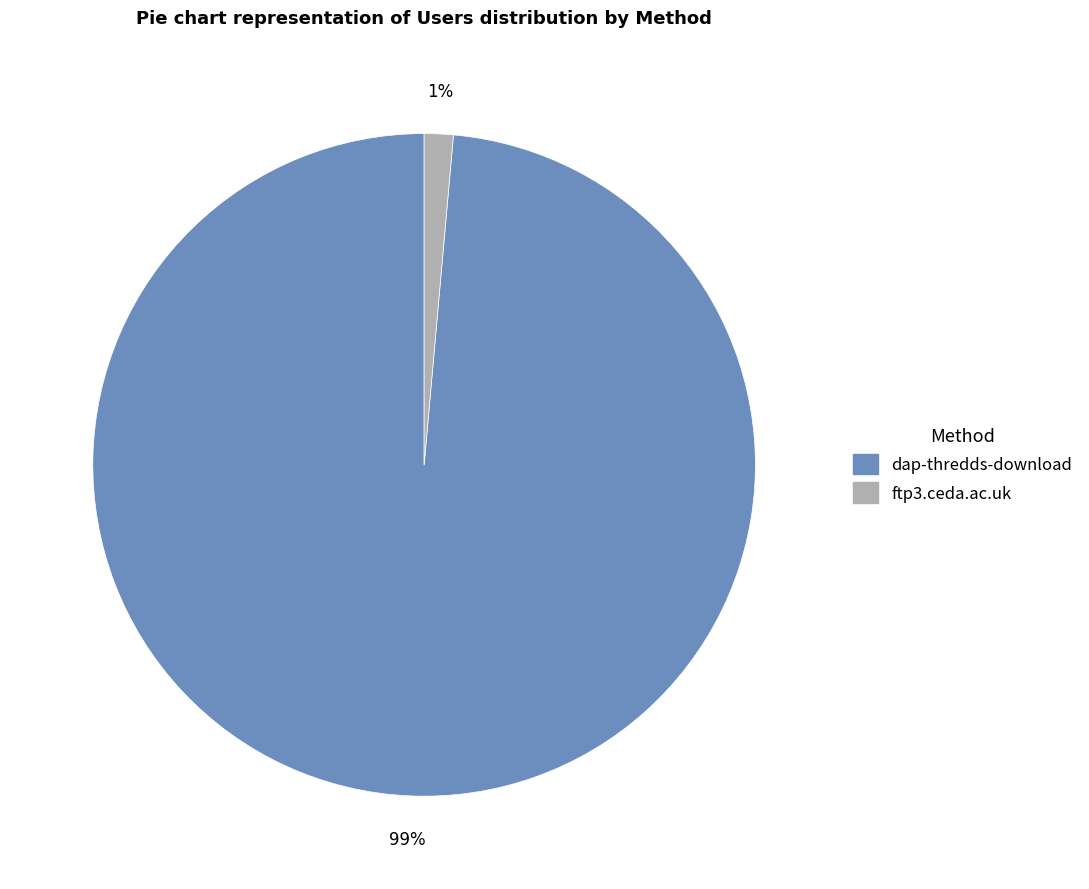

To the nearest percent, what percentage of the pie is dap-thredds-download?

99%